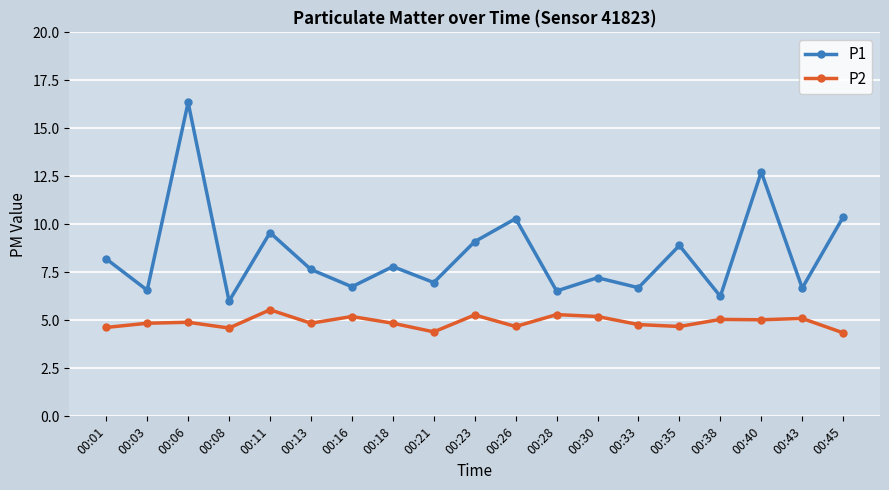

At which category does P1 reach its first local peak?

00:06